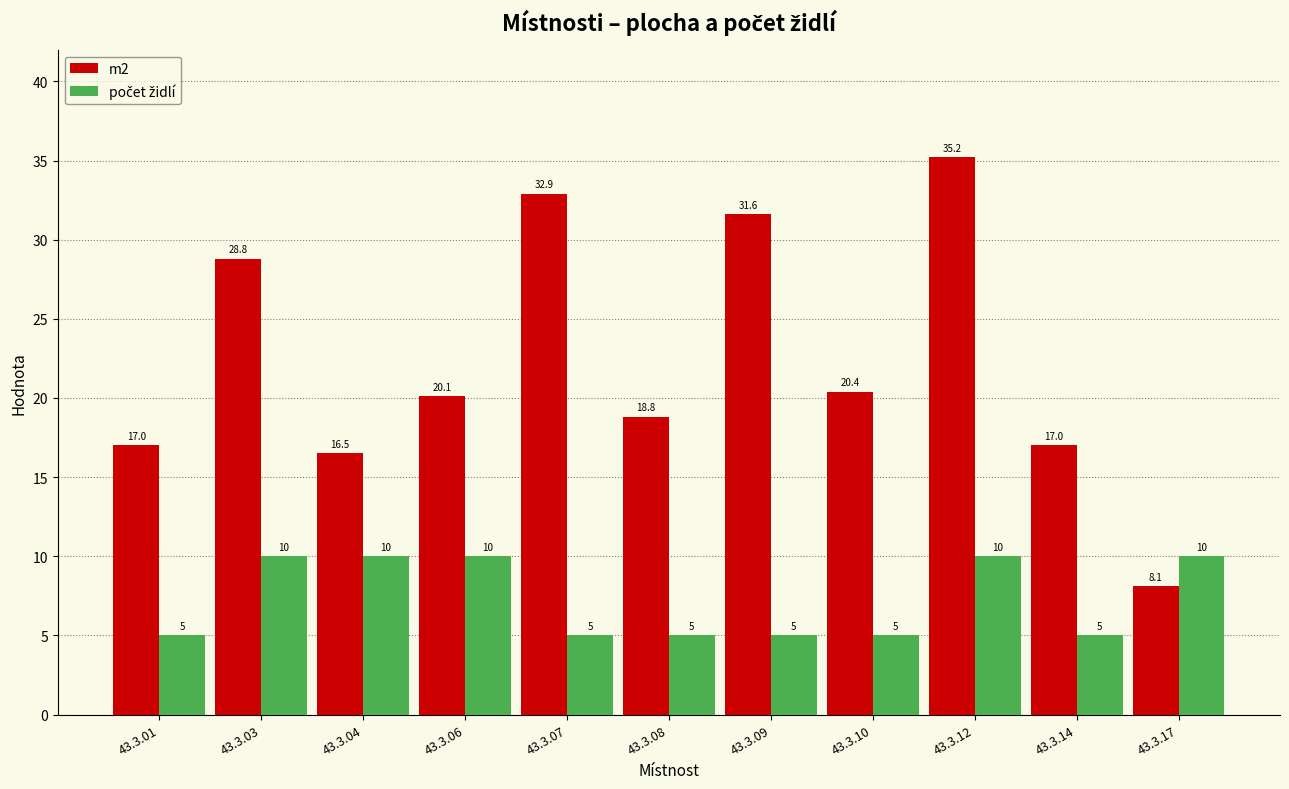

Which label corresponds to the largest value in the chart?

43.3.12